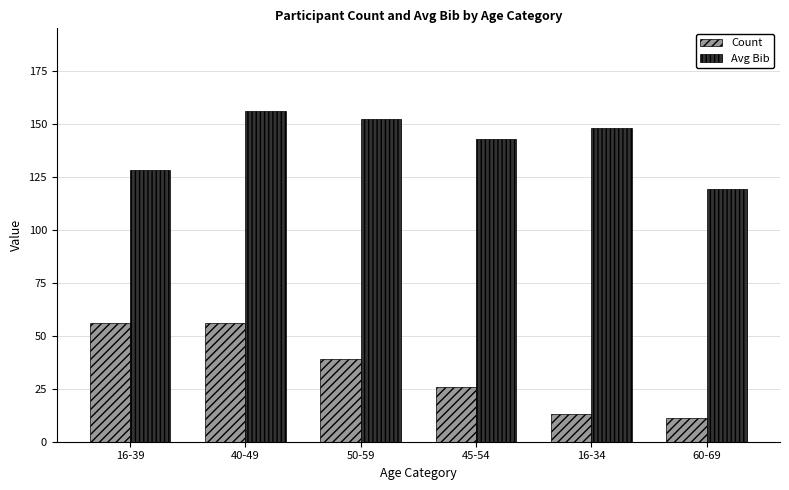

What are all the series names shown in the legend?

Count, Avg Bib